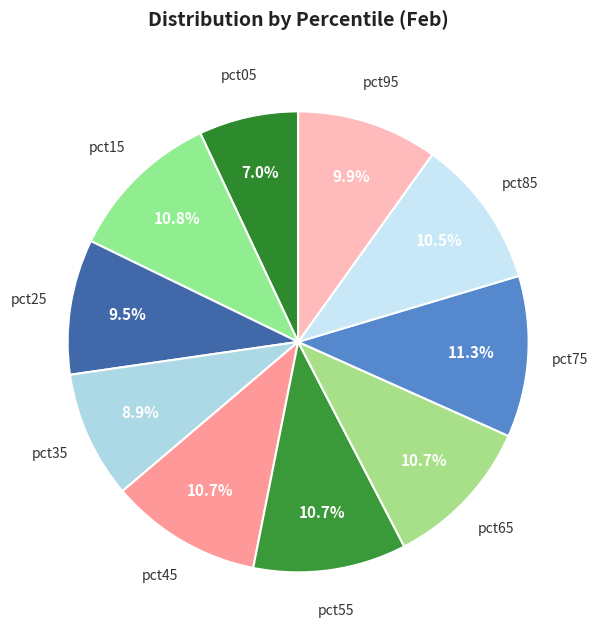

Does pct55 represent more than half of the total?

No